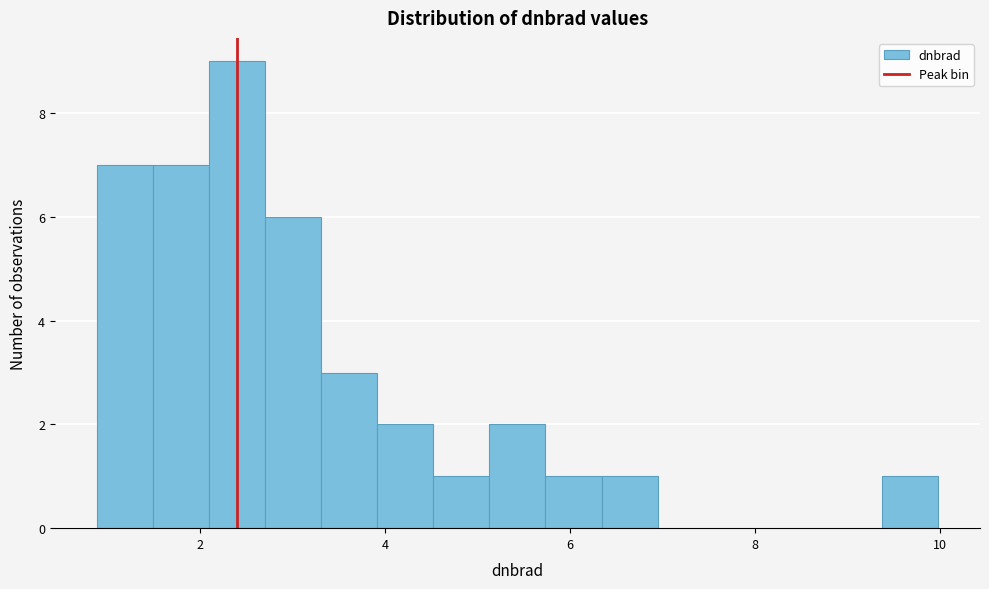

Around what value on the x-axis is the tallest bar? Give the approximate position of its centre, as read against the axis.

2.4